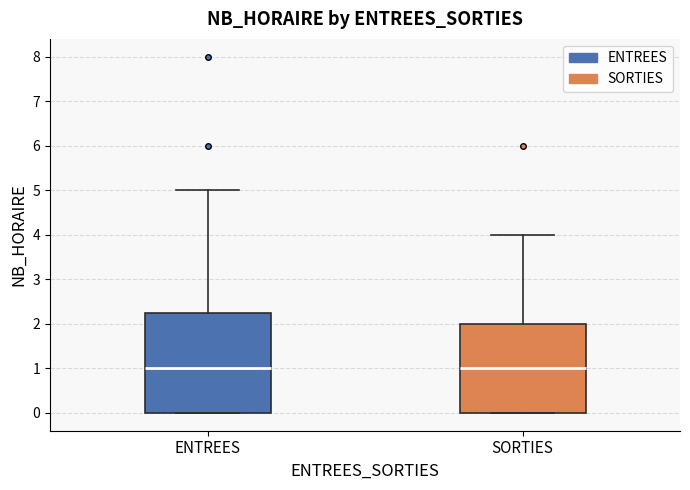

Reading left to right, transcribe this box plot: for each box, give where its median line is, the range the box spans, and where its two whiskers end, as read against the y-axis. The values are not printed on the chart, so give them approximately, as read against the axis.

ENTREES: median 1.0, box 0.0 to 2.3, whiskers 0.0 to 5.0
SORTIES: median 1.0, box 0.0 to 2.0, whiskers 0.0 to 4.0